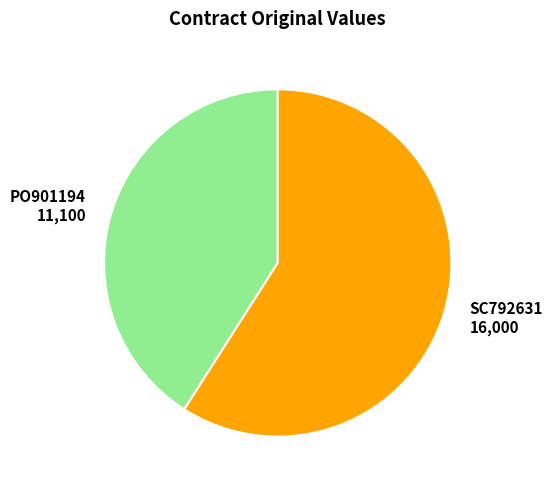

Rank the categories by value from lowest to highest.

PO901194, SC792631